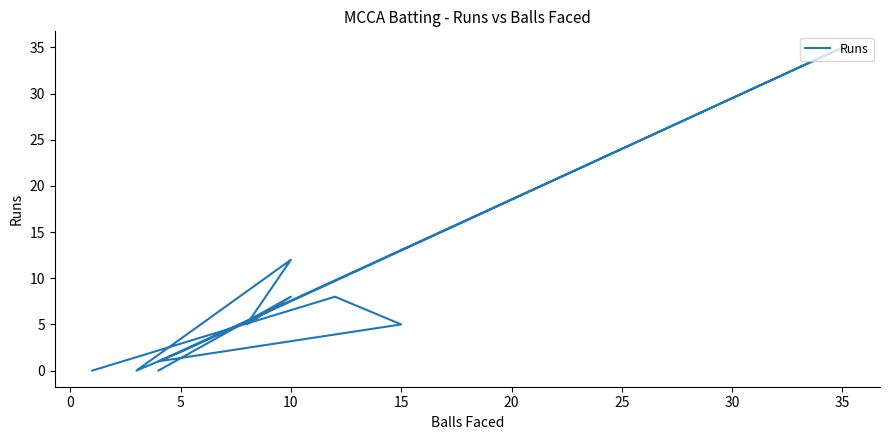

What is the sum of the values at 5 and 15?

5